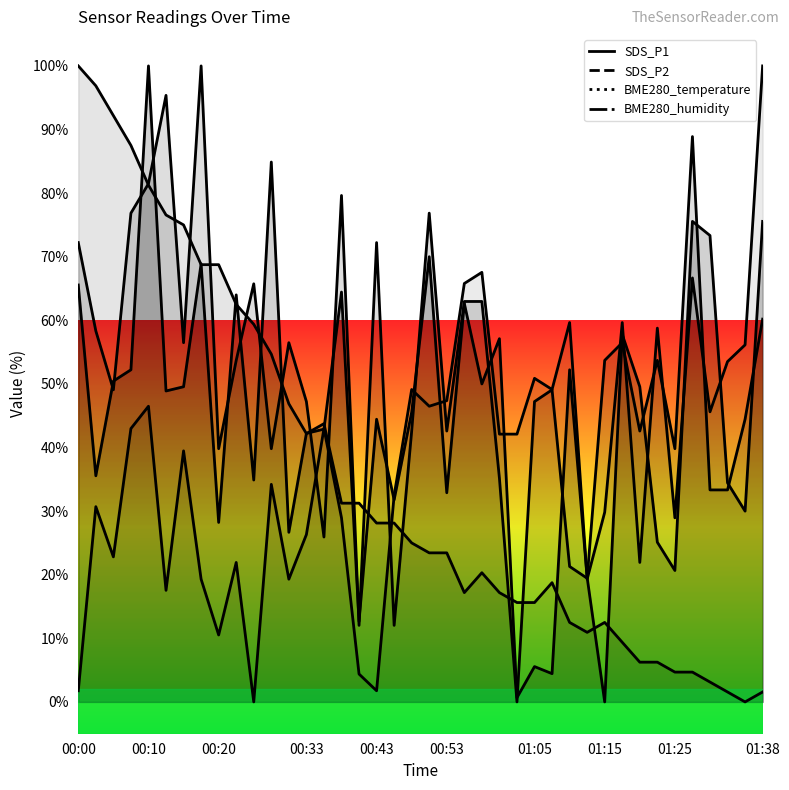

What is the value of the SDS_P1 point at the 36th from the left?

75.6